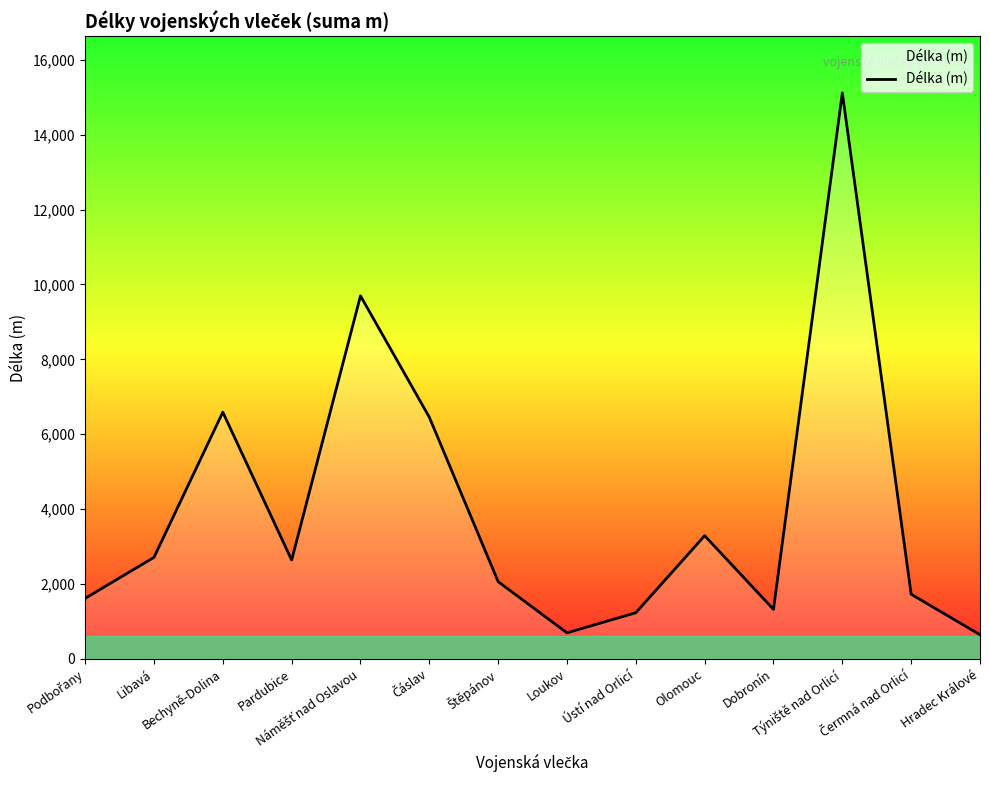

How many interior local valleys (lower than both neighbors) does the data have?

3